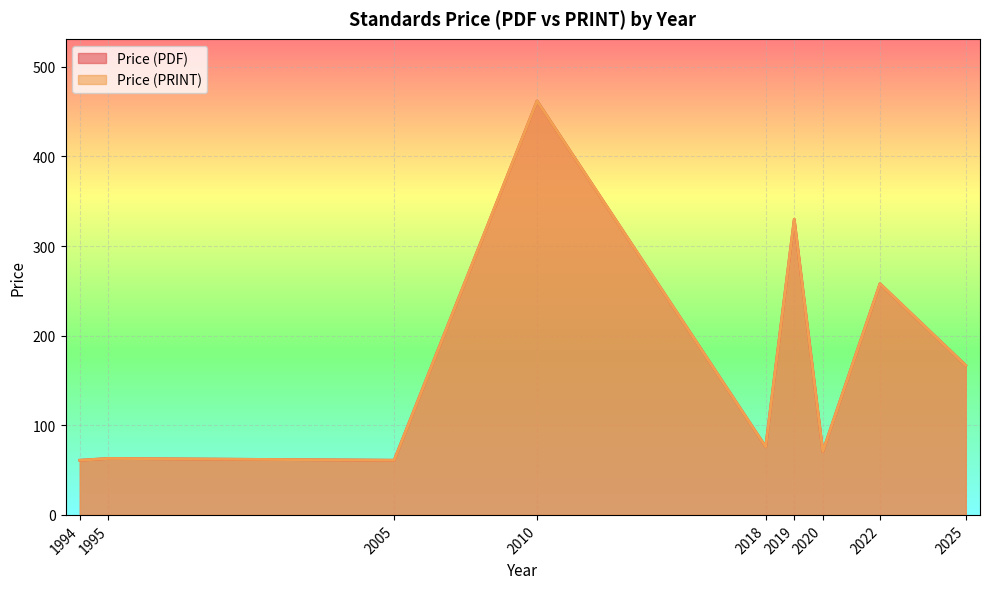

Which series changed the most between 2020 and 2005?

Price (PDF)